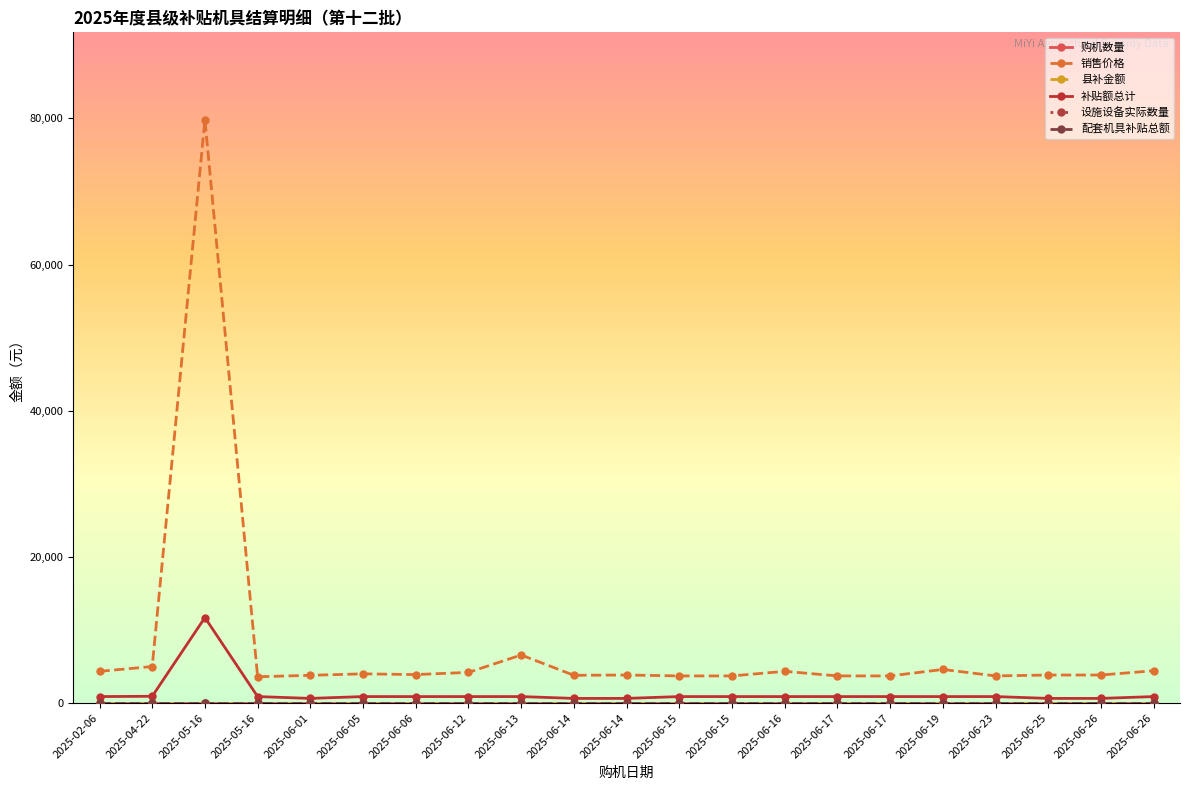

Does the chart have visible grid lines?

No